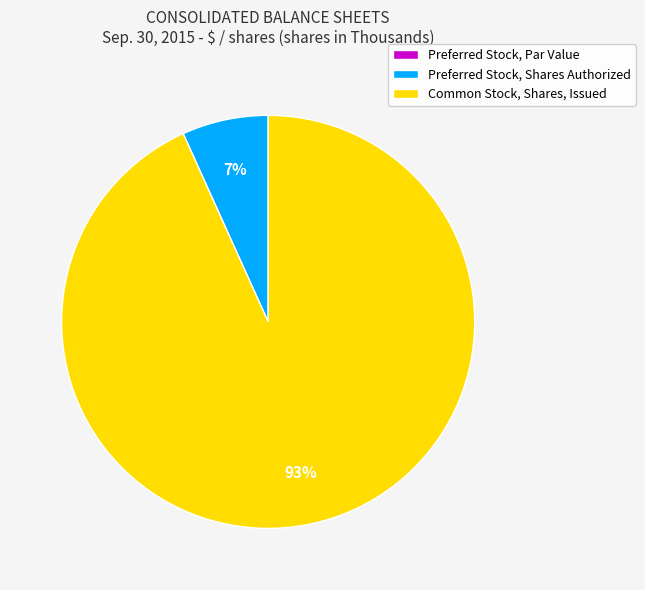

Which slice is the largest?

Common Stock, Shares, Issued